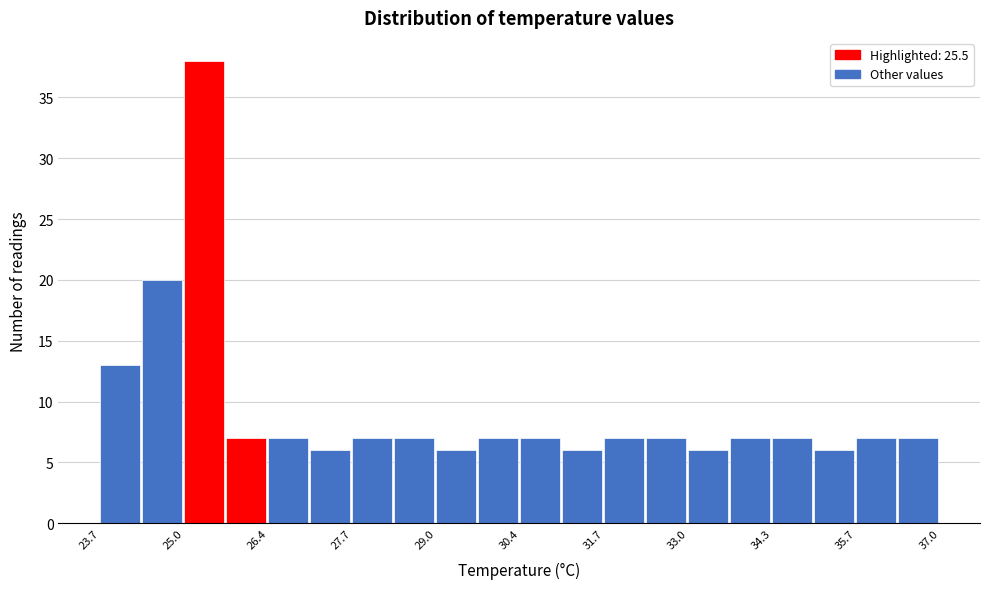

Read against the x-axis, roughly where is the centre of the tallest bar?

25.4